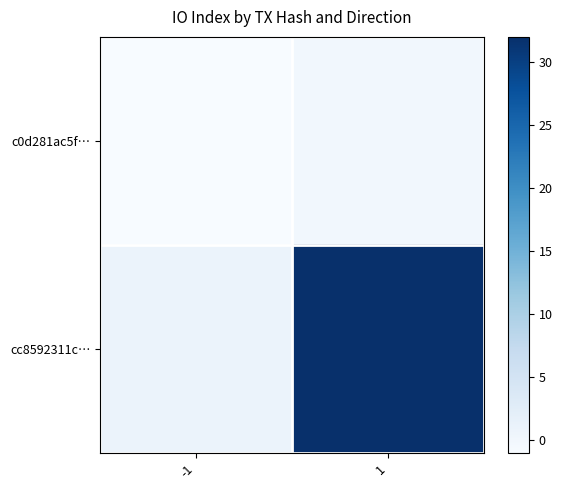

Reading right to left, what are all the values shown in this chart?

c0d281ac5f…: 1=0	-1=-1
cc8592311c…: 1=32	-1=1